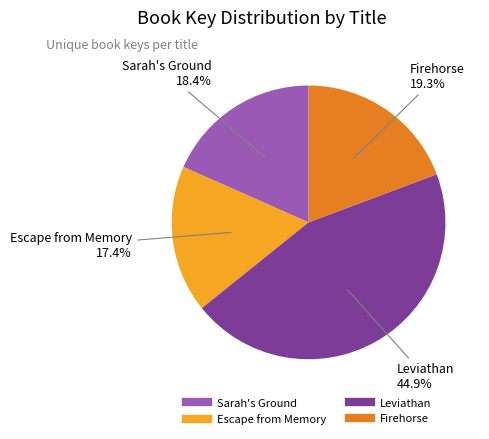

To the nearest percent, what is the difference between the Leviathan and Firehorse slice percentages?

26%